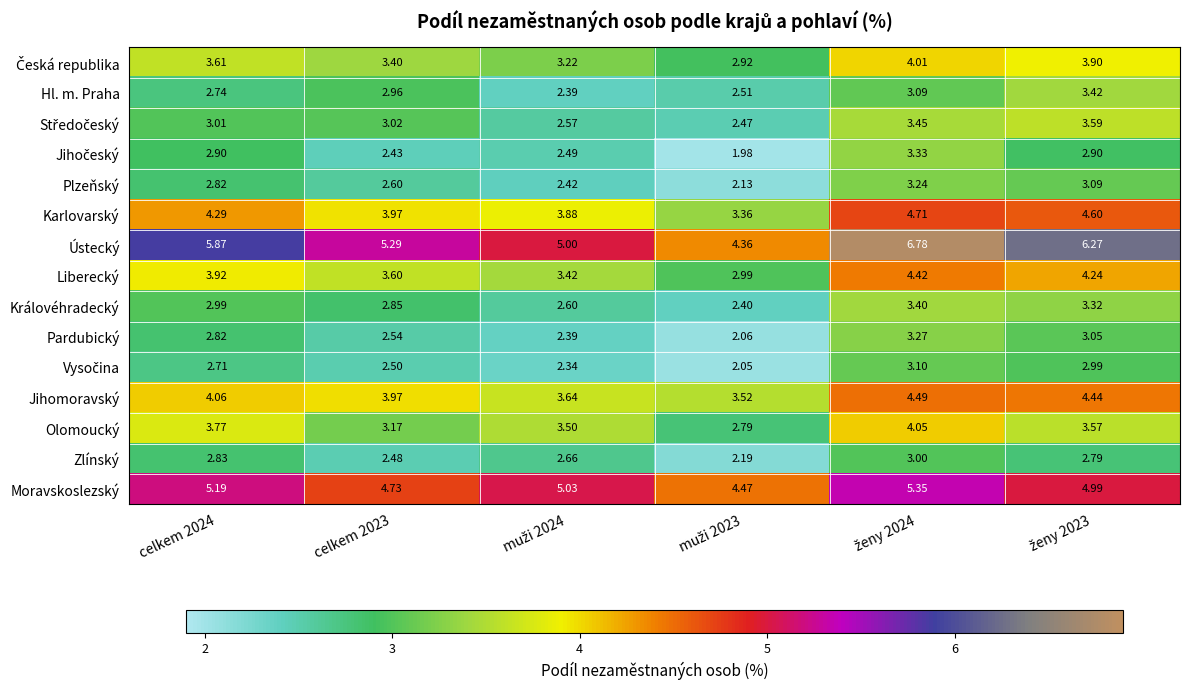

Which series has the largest total across all categories?

Ústecký